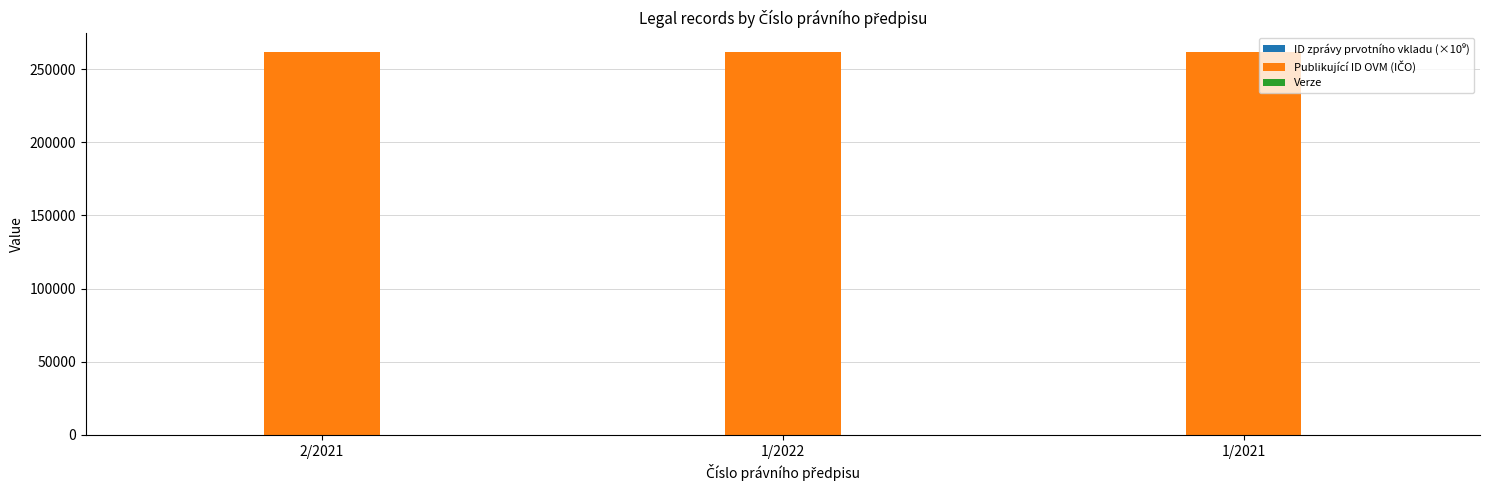

What is the spread (max minus min) of values at 2/2021?

261822.0